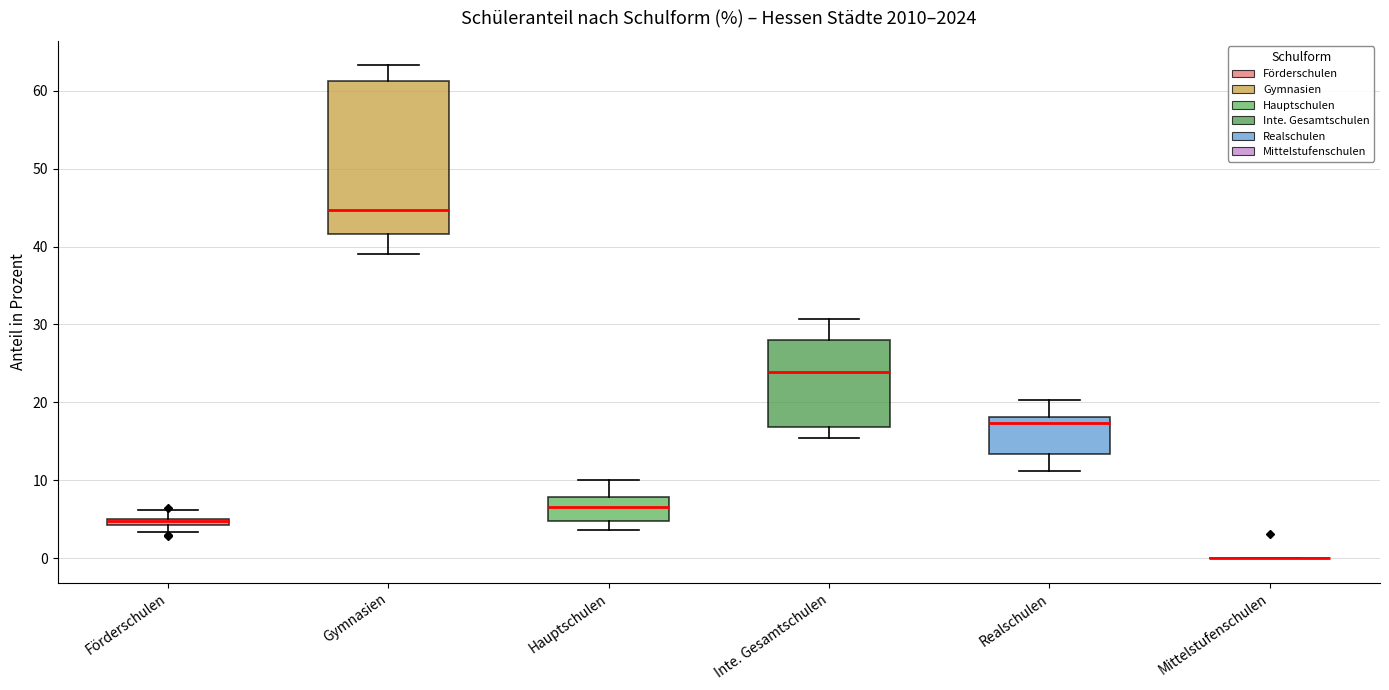

Where is the lower edge of the box for Hauptschulen on the y-axis? The values are not printed on the chart, so give them approximately, as read against the axis.

5